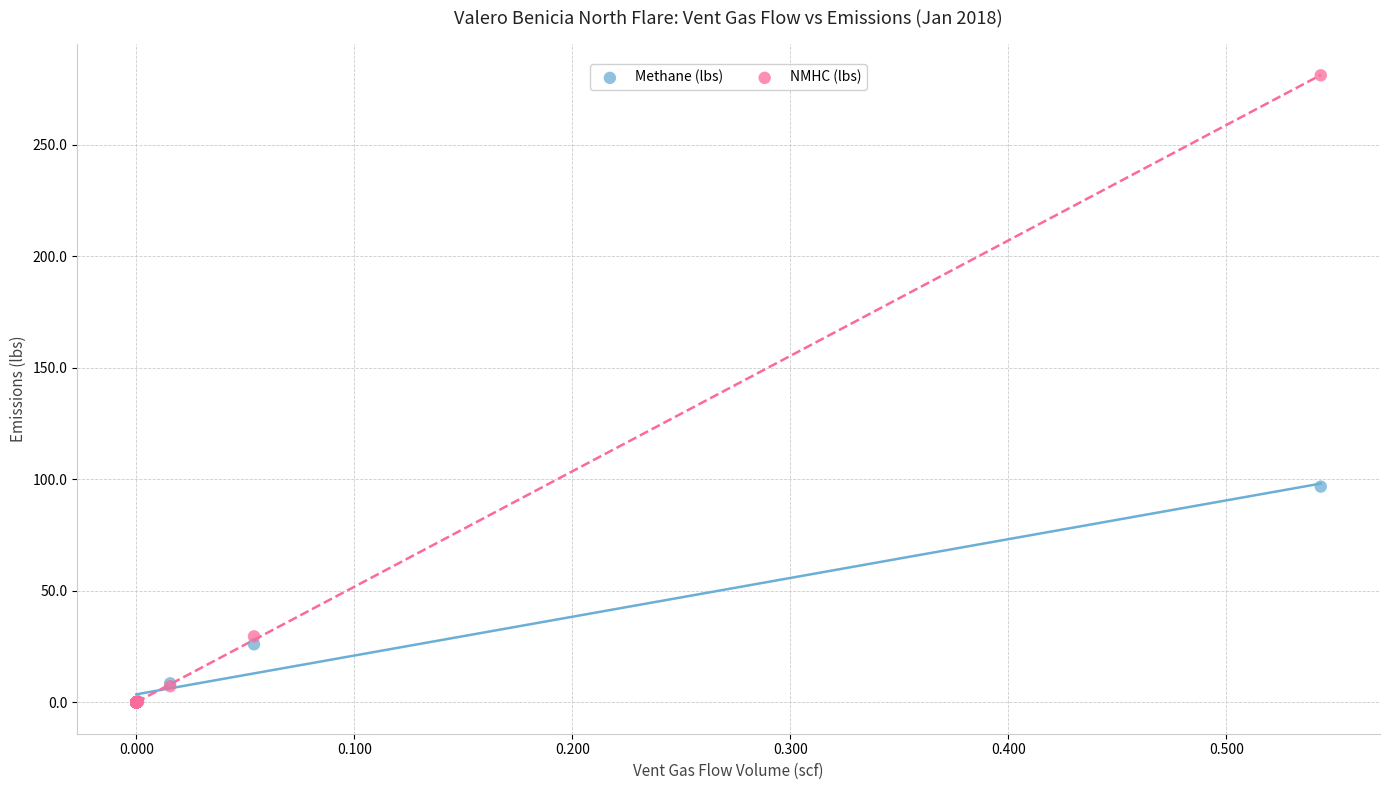

In the Methane (lbs) series, what Y value is closest to 48?

26.0